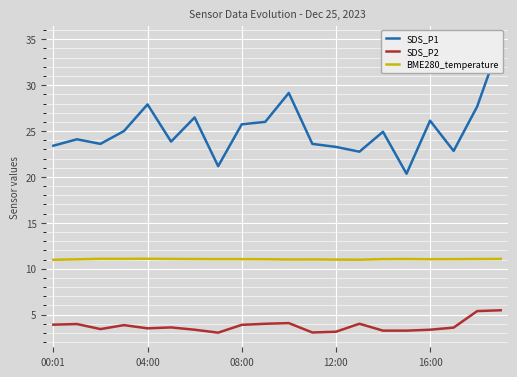

The BME280_temperature series shows 4.2 at 12:00. True or false?

False